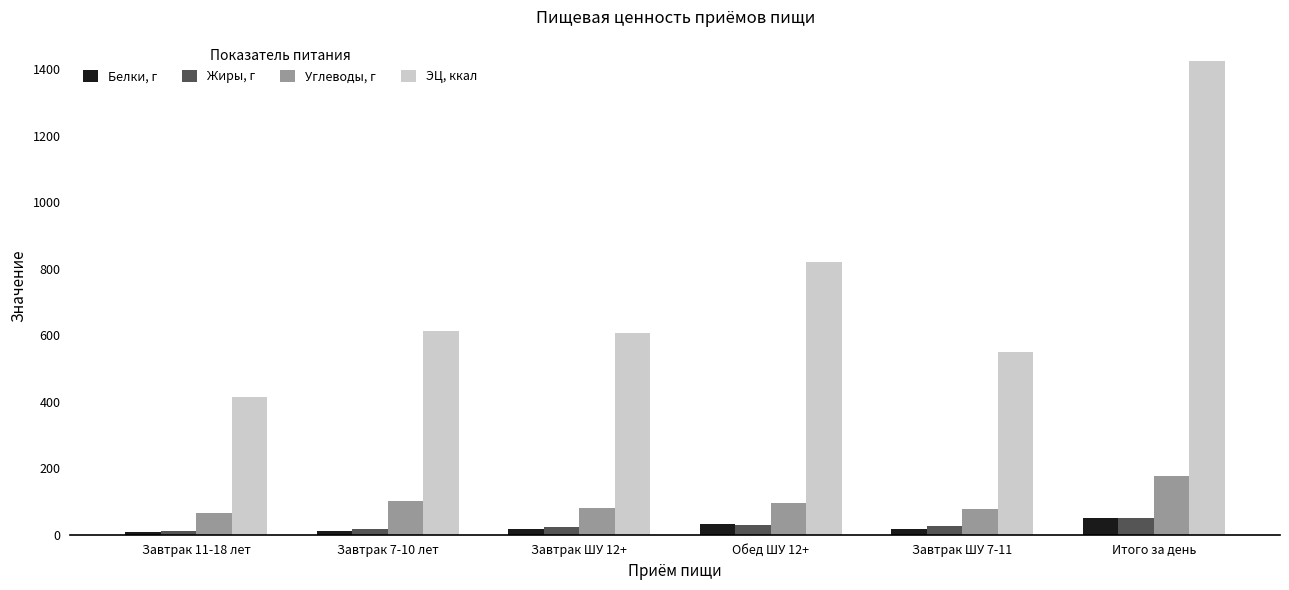

What is the label of the 6th bar from the right?

Завтрак 11-18 лет